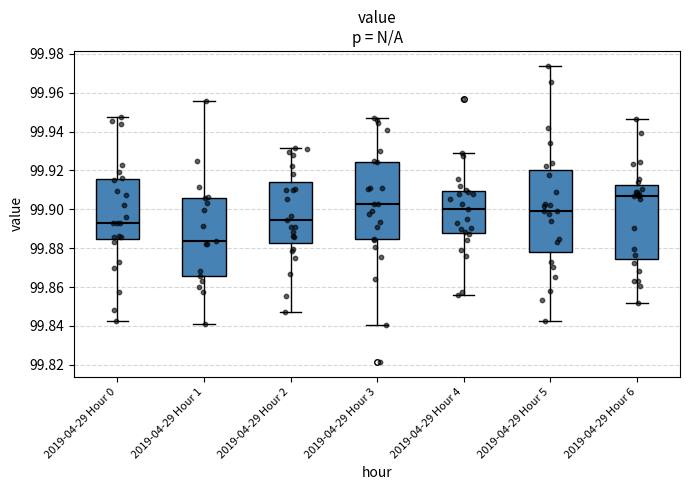

Reading left to right, transcribe this box plot: for each box, give where its median line is, the range the box spans, and where its two whiskers end, as read against the y-axis. The values are not printed on the chart, so give them approximately, as read against the axis.

2019-04-29 Hour 0: median 99.894, box 99.884 to 99.916, whiskers 99.842 to 99.948
2019-04-29 Hour 1: median 99.884, box 99.866 to 99.906, whiskers 99.842 to 99.956
2019-04-29 Hour 2: median 99.894, box 99.882 to 99.914, whiskers 99.848 to 99.932
2019-04-29 Hour 3: median 99.902, box 99.884 to 99.924, whiskers 99.840 to 99.946
2019-04-29 Hour 4: median 99.900, box 99.888 to 99.910, whiskers 99.856 to 99.930
2019-04-29 Hour 5: median 99.900, box 99.878 to 99.920, whiskers 99.842 to 99.974
2019-04-29 Hour 6: median 99.906, box 99.874 to 99.912, whiskers 99.852 to 99.946